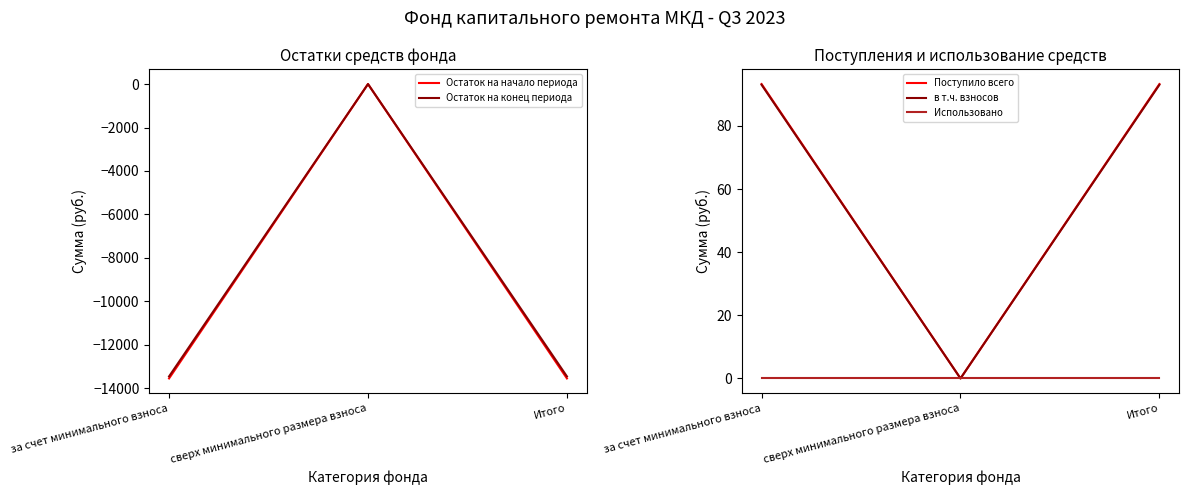

Rank the series by their maximum value, from highest to lowest.

Поступило всего, в т.ч. взносов, Остаток на начало периода, Остаток на конец периода, Использовано